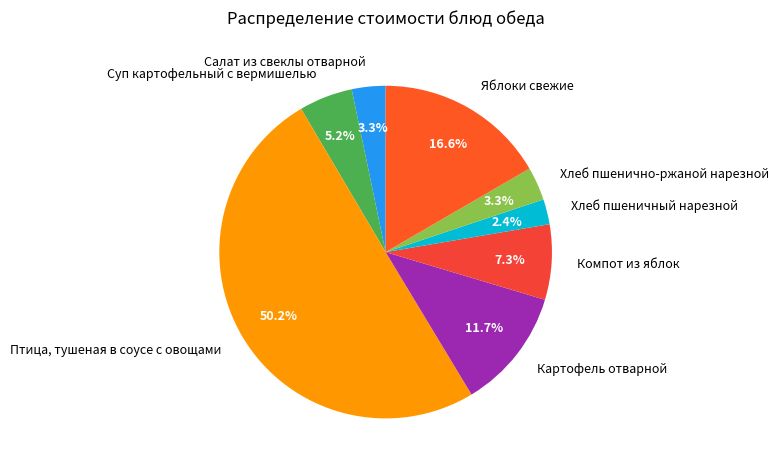

To the nearest percent, what percentage of the pie is Хлеб пшеничный нарезной?

2%